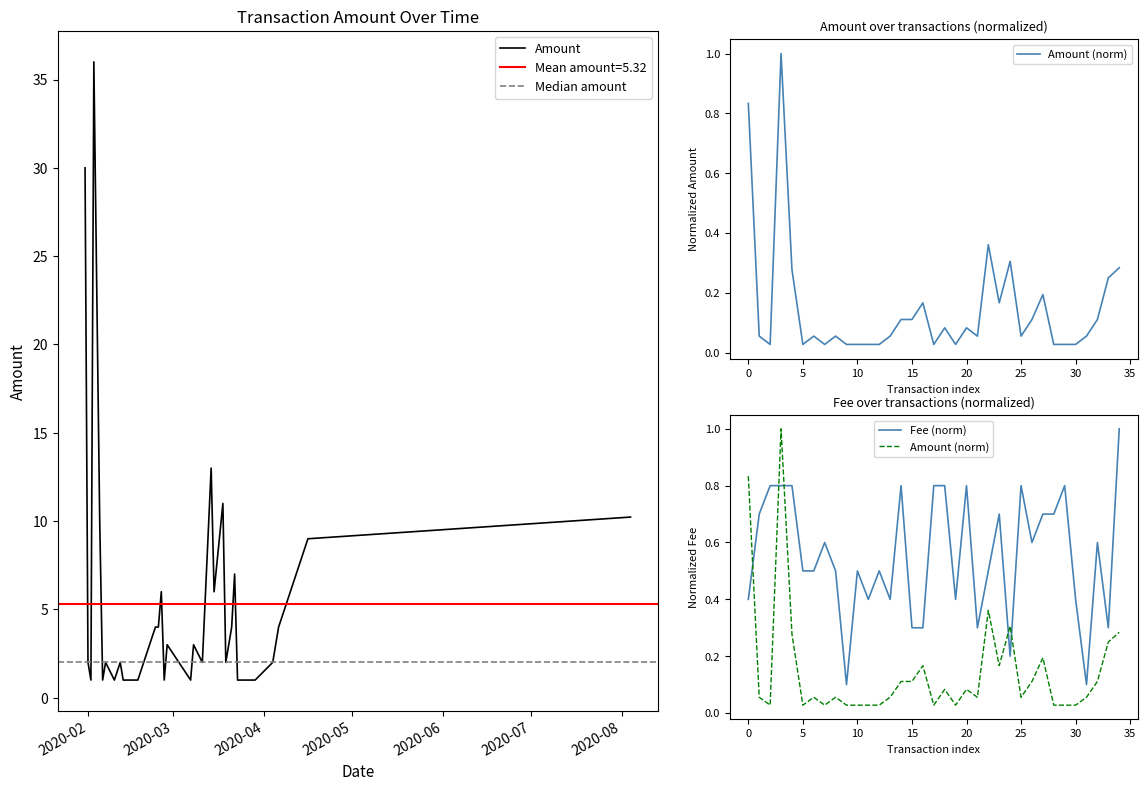

What is the maximum value for Amount?

36.0